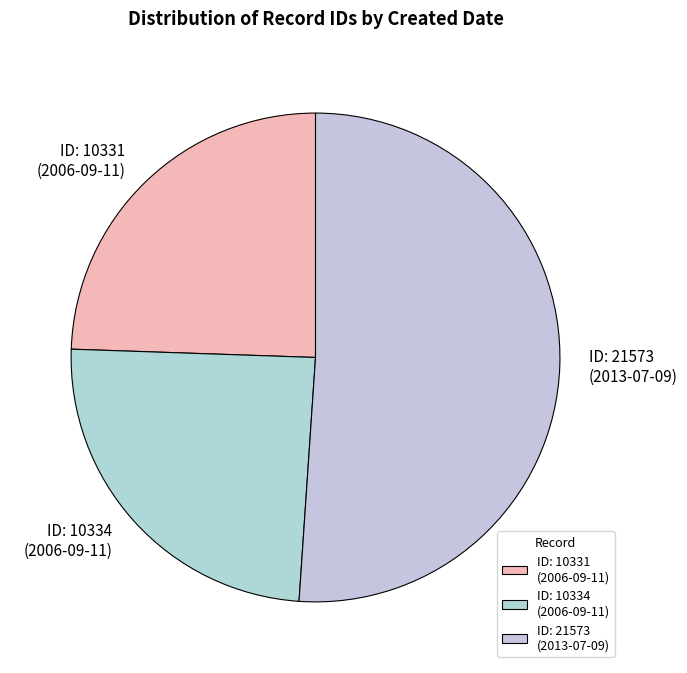

Is the sum of ID: 10334 (2006-09-11) and ID: 21573 (2013-07-09) greater than half?

Yes